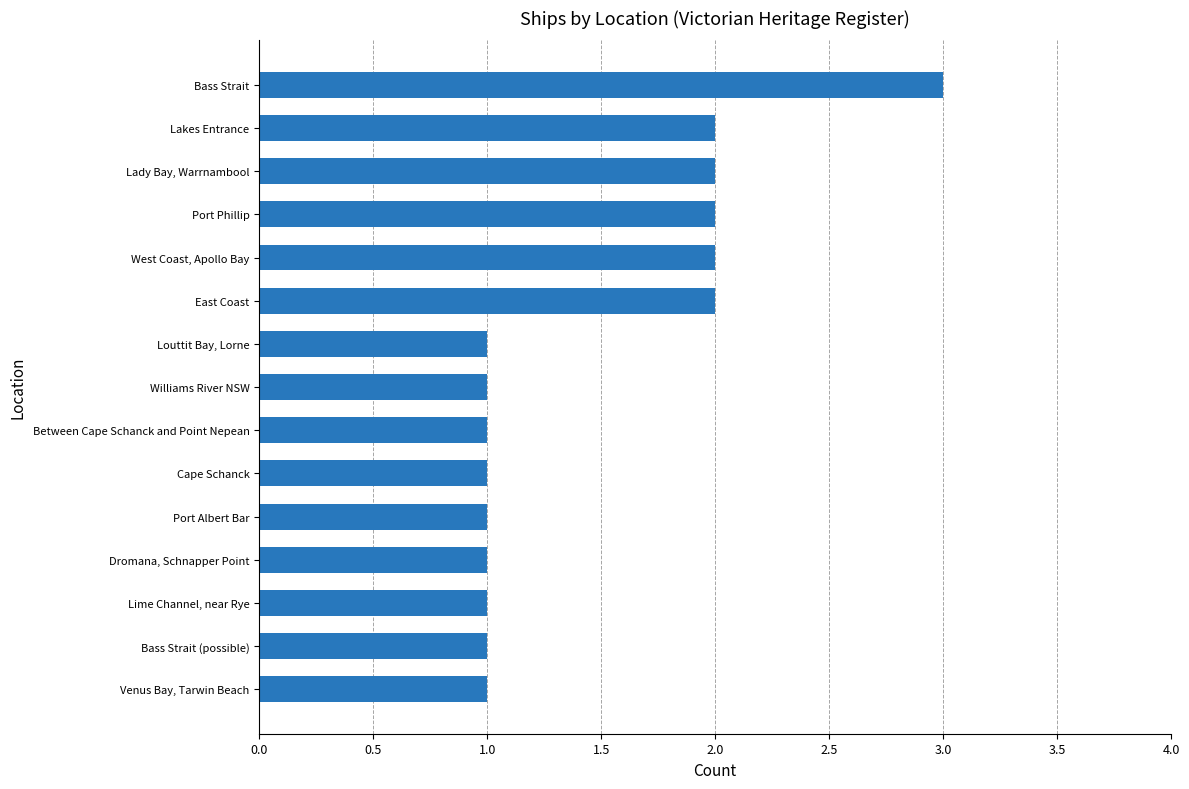

What is the change in value from Louttit Bay, Lorne to East Coast?

+1